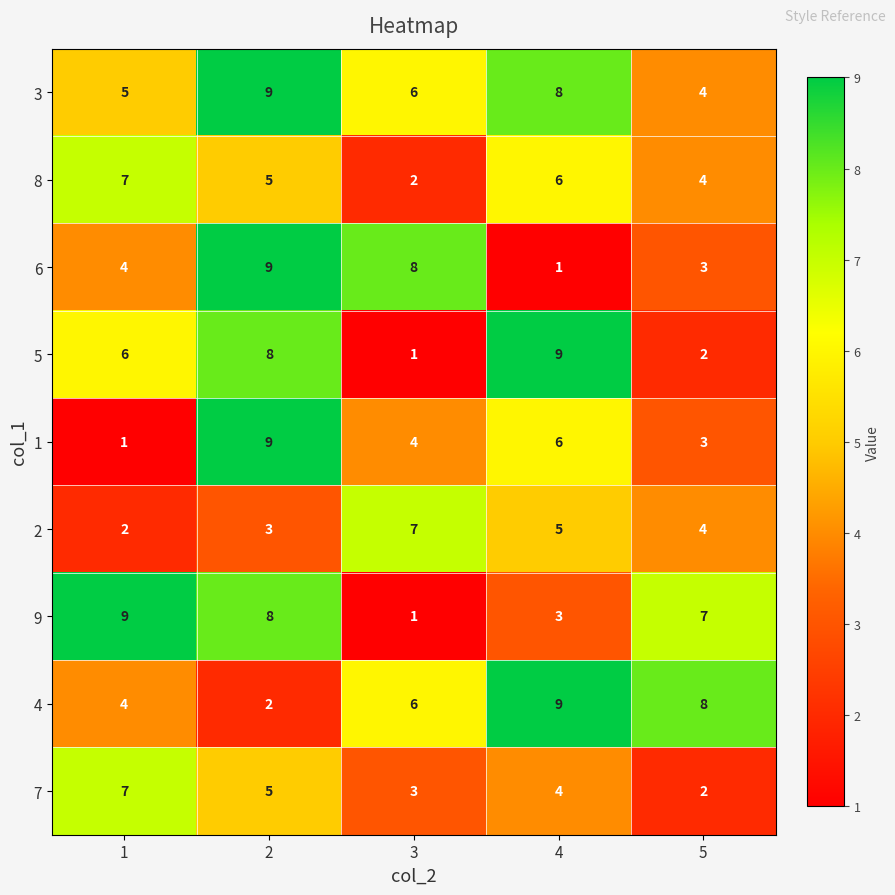

Rank the categories by 8 value from lowest to highest.

3, 5, 2, 4, 1